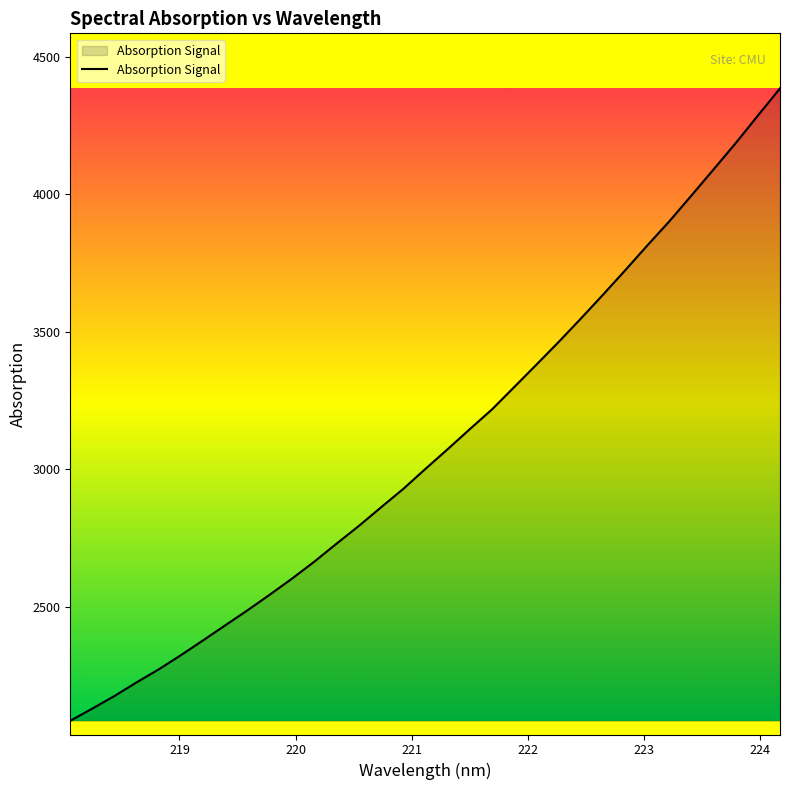

What is the maximum value shown in the chart?

4384.4